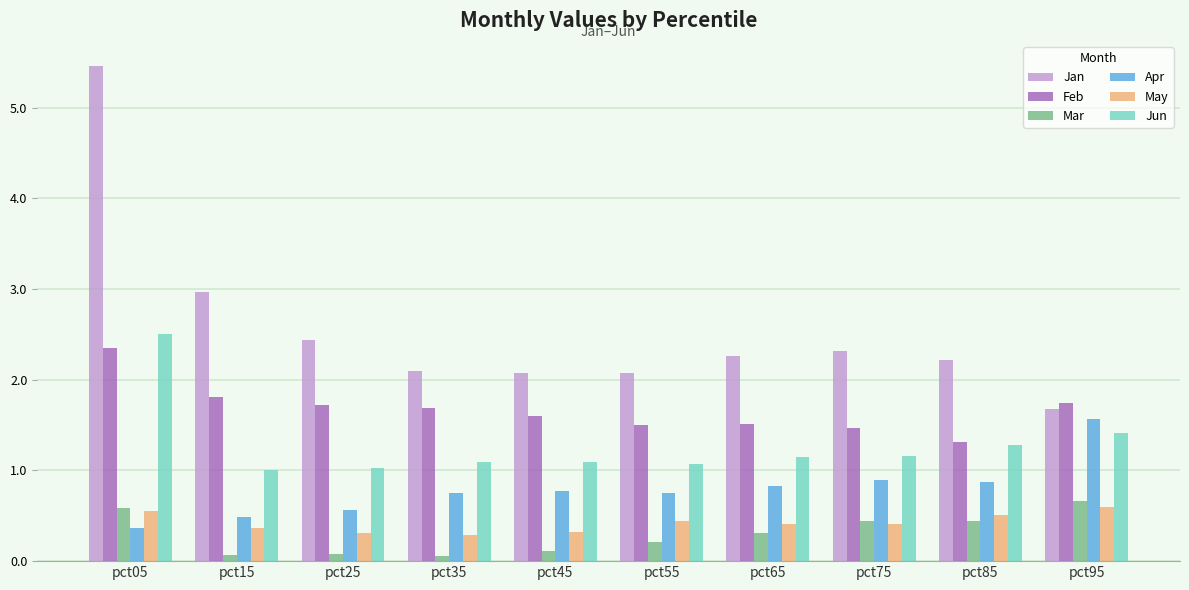

How many series are shown in this chart?

6